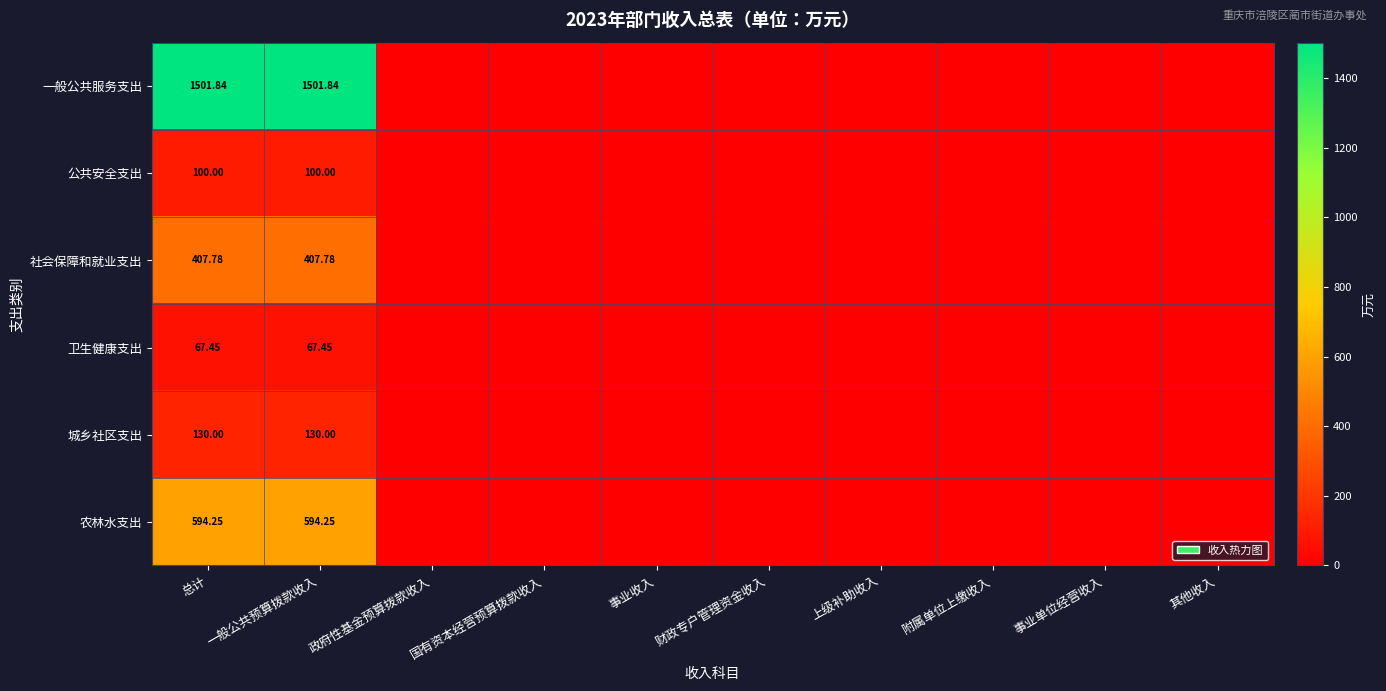

At 一般公共预算拨款收入, list the series in order from largest to smallest.

一般公共服务支出, 农林水支出, 社会保障和就业支出, 城乡社区支出, 公共安全支出, 卫生健康支出